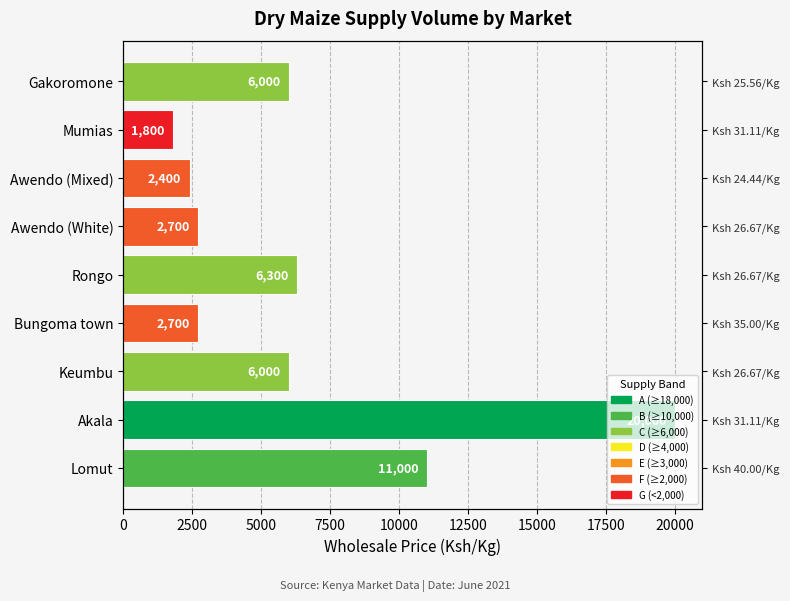

Reading left to right, transcribe all the data shown in this chart.

11000	20000	6000	2700	6300	2700	2400	1800	6000